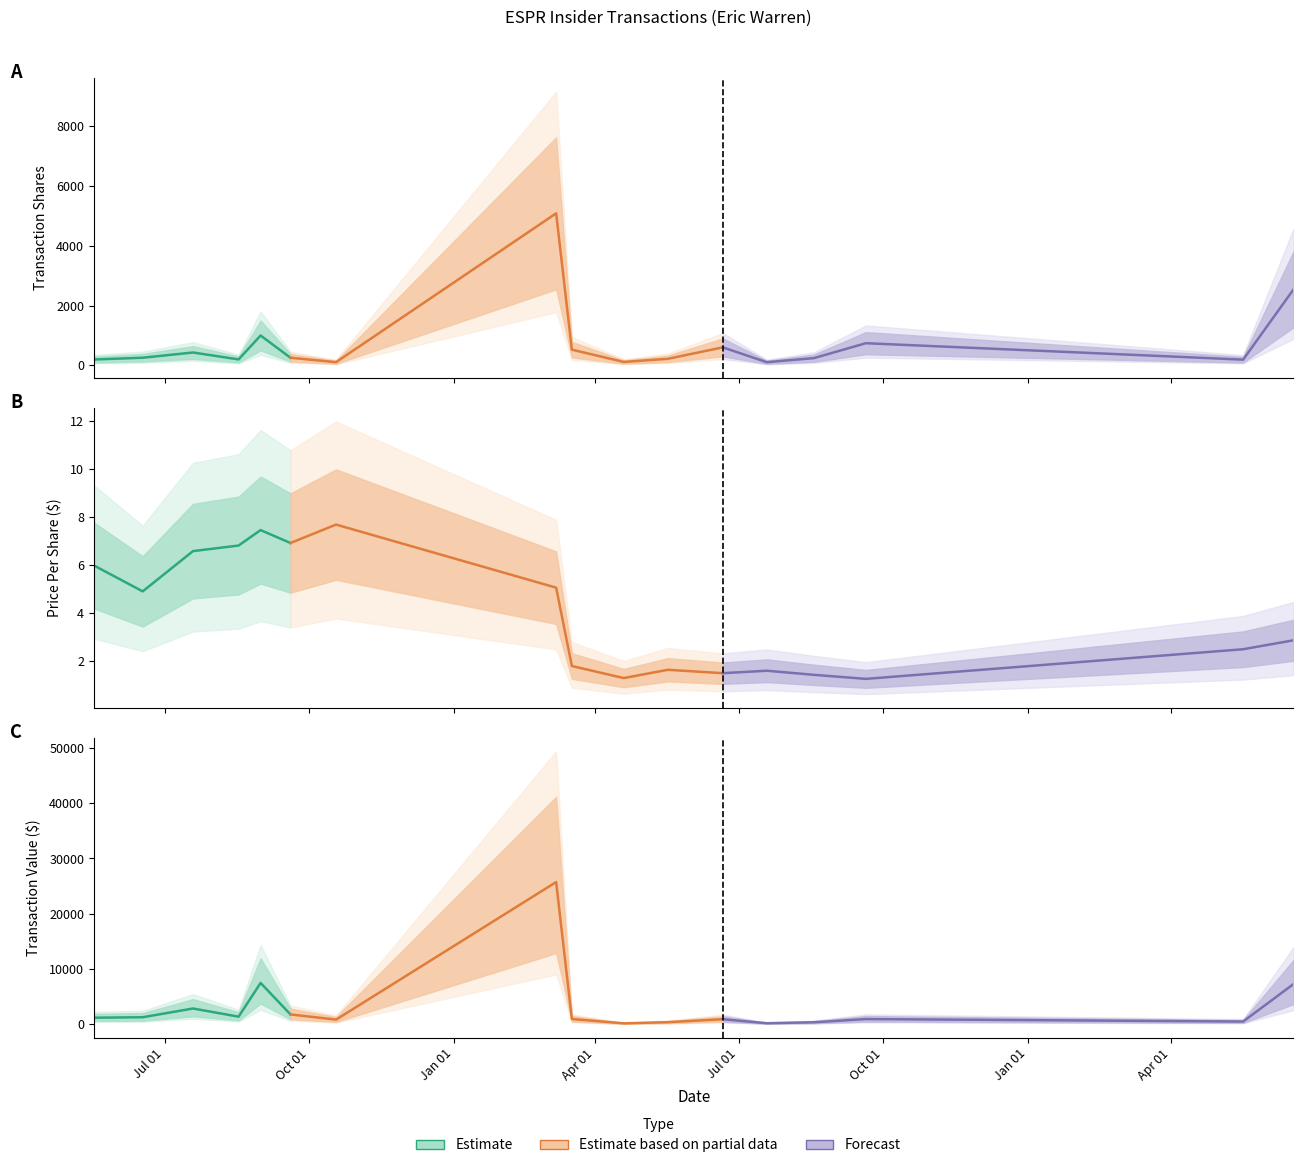

Which has a higher value, 2024-06-18 or 2022-10-18?

2024-06-18